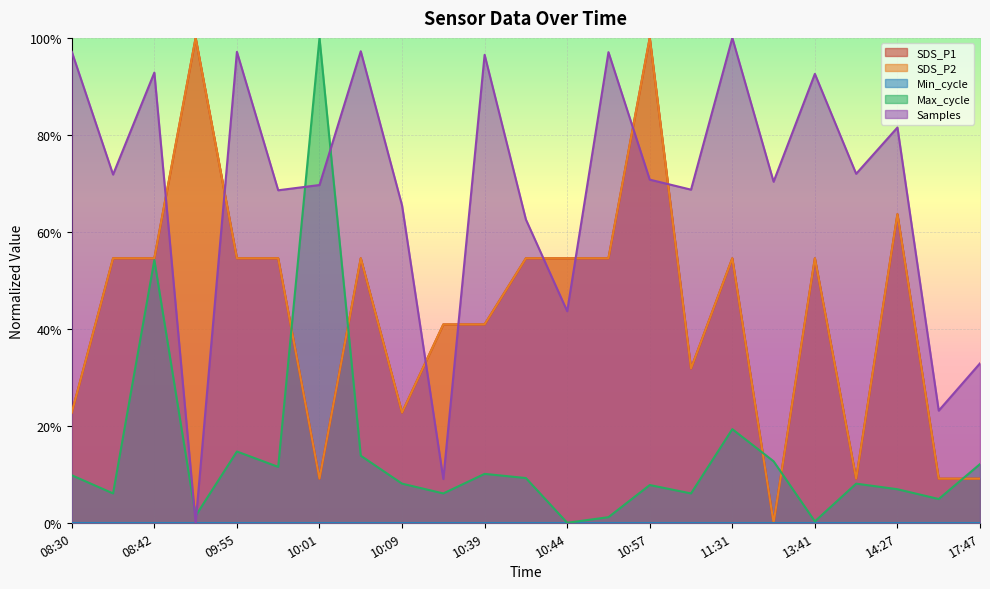

Read the Samples value at 08:30.

1.0